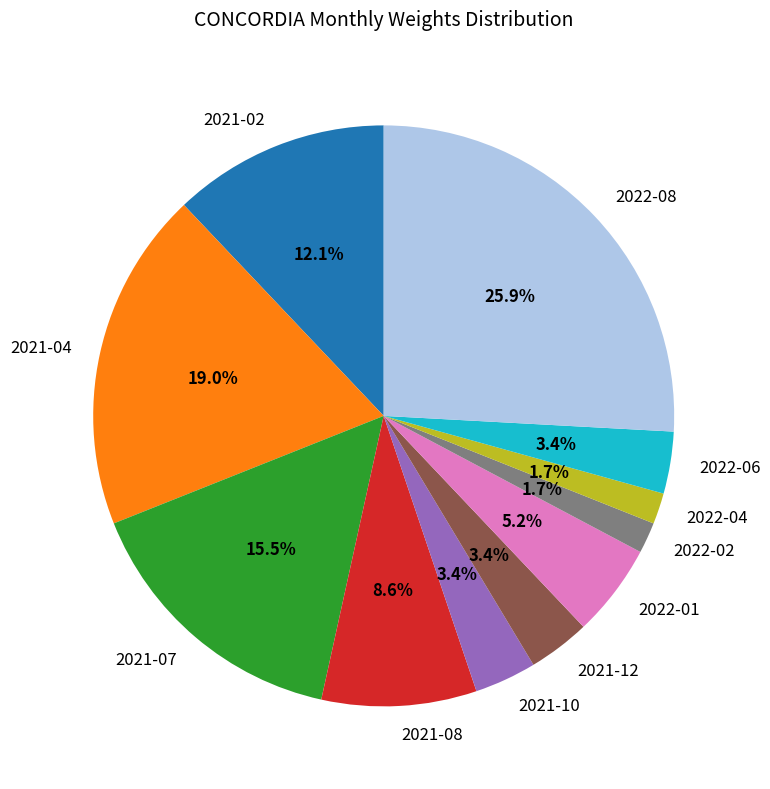

What is the total percentage of 2021-07 and 2022-04?

17.2%